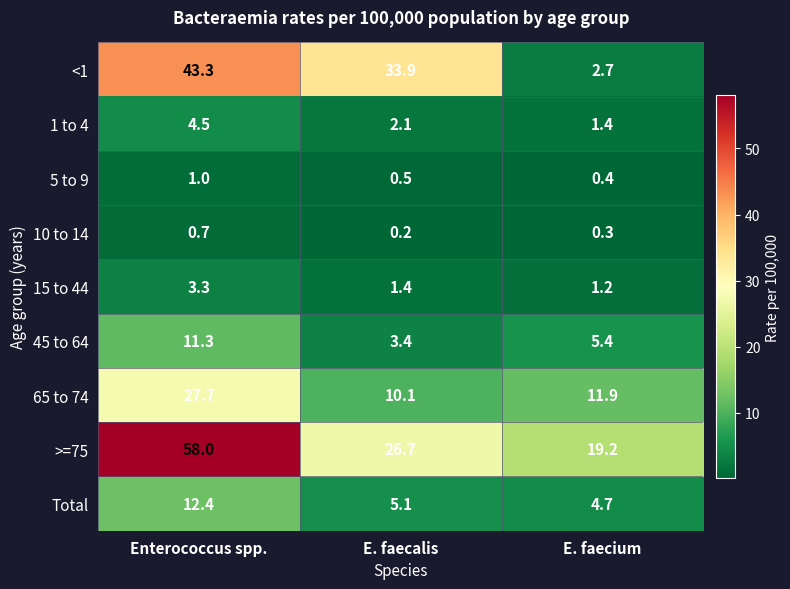

Rank the series by their maximum value, from lowest to highest.

10 to 14, 5 to 9, 15 to 44, 1 to 4, 45 to 64, Total, 65 to 74, <1, >=75